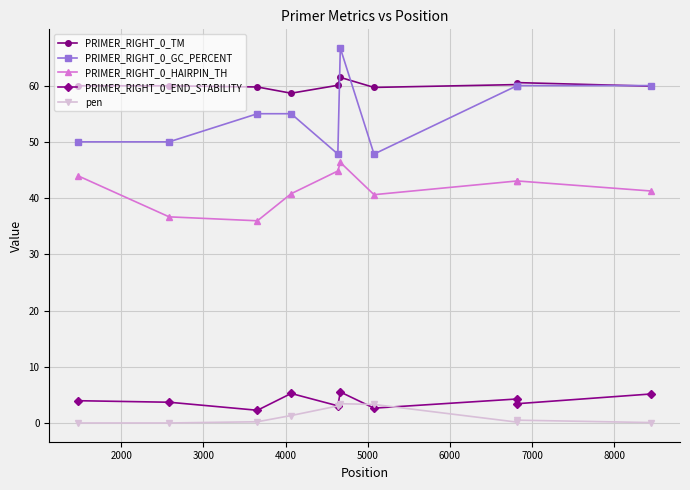

How many lines are shown in the chart?

5